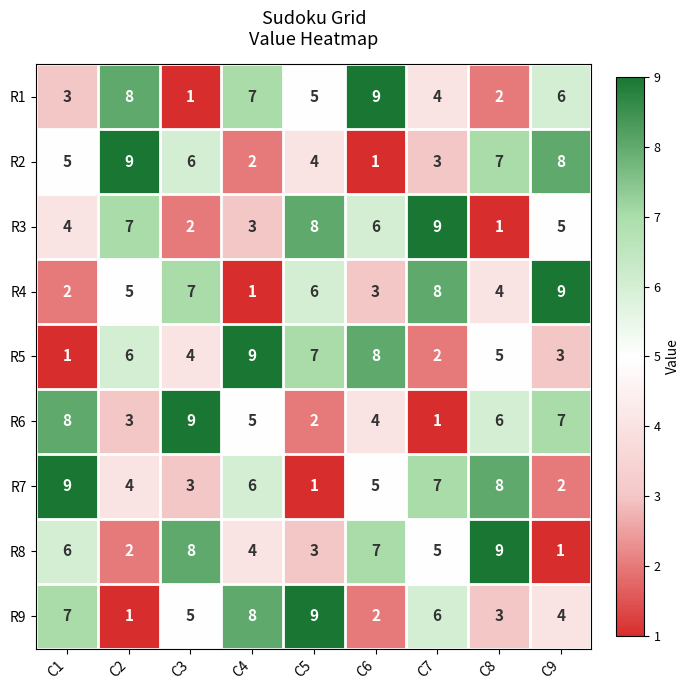

How many distinct data groups are displayed?

9